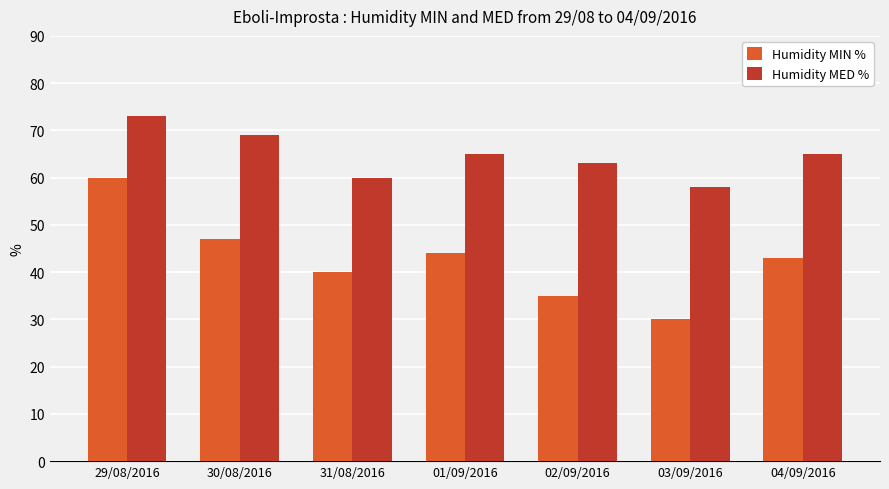

The Humidity MED % series shows 58 at 03/09/2016. True or false?

True